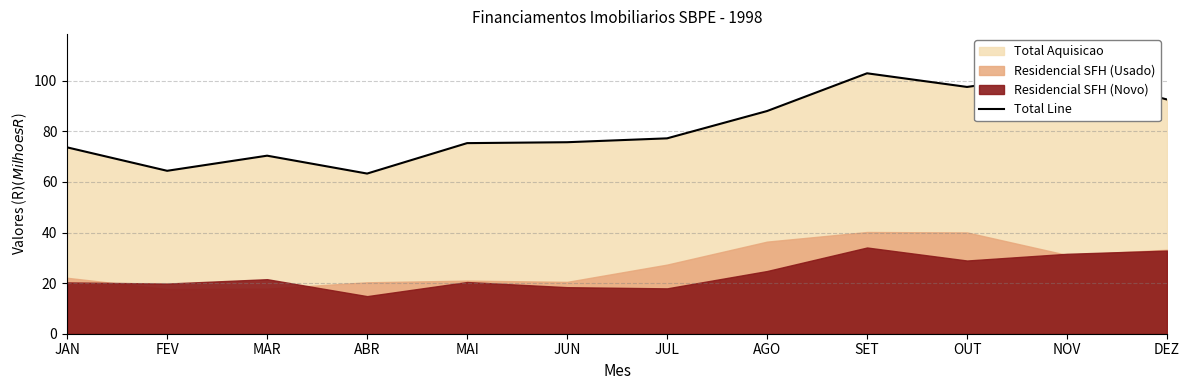

Read the value at AGO.

88.0